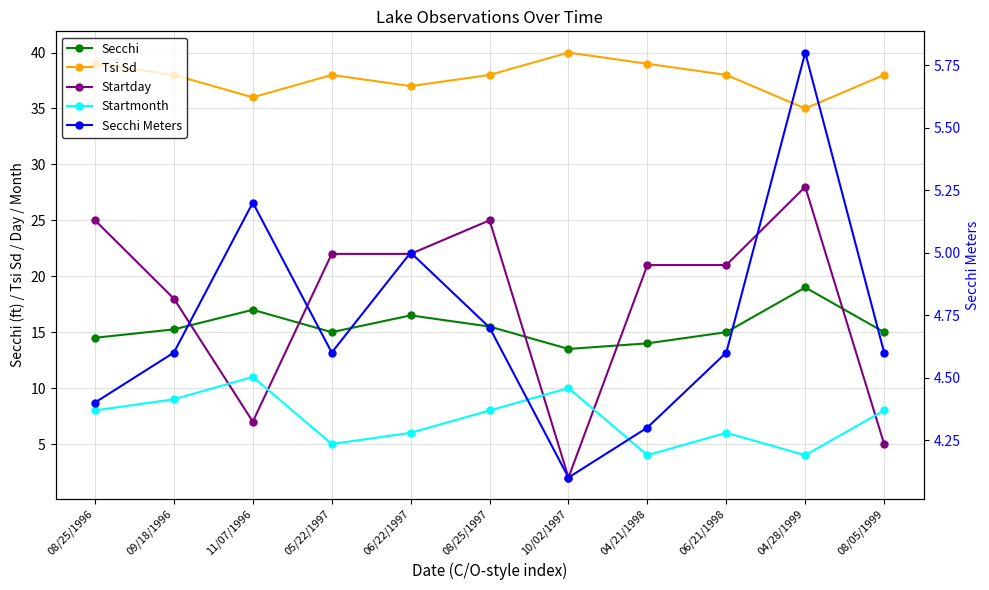

Which series has the widest spread of values?

Startday